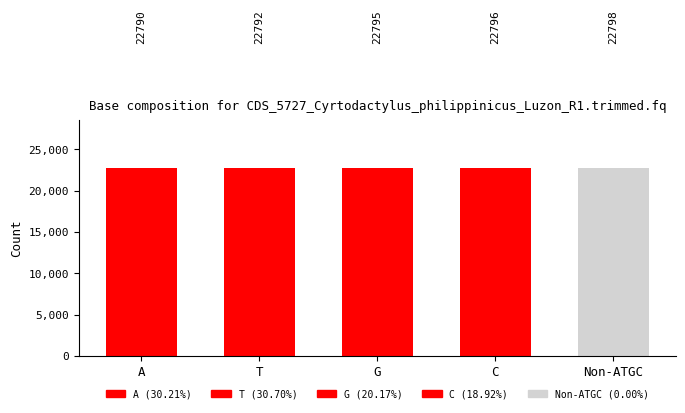

Which has a higher value, G or C?

C